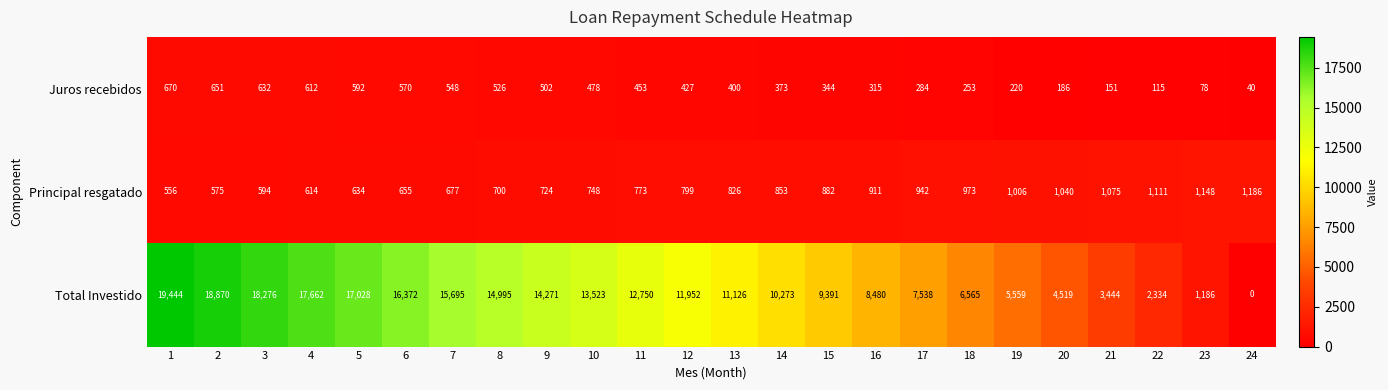

Which series has the largest range (max minus min)?

Total Investido